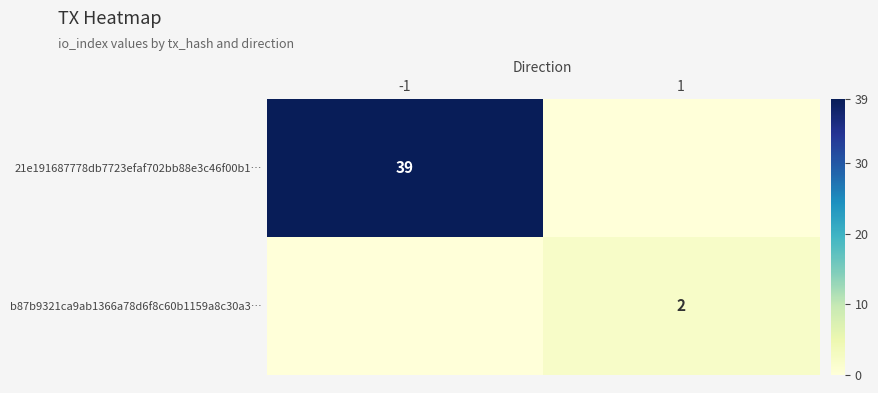

The 21e191687778db7723efaf702bb88e3c46f00b1… series shows 39 at -1. True or false?

True